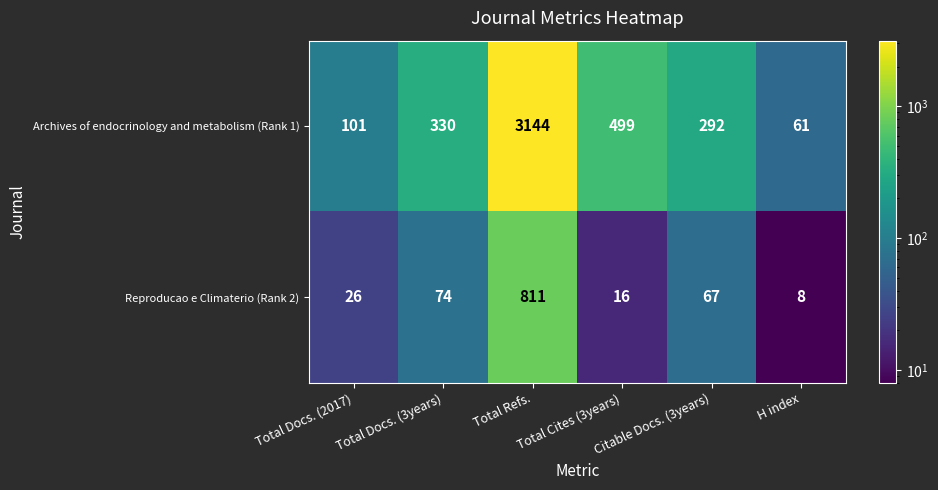

What is the greatest value displayed?

3144